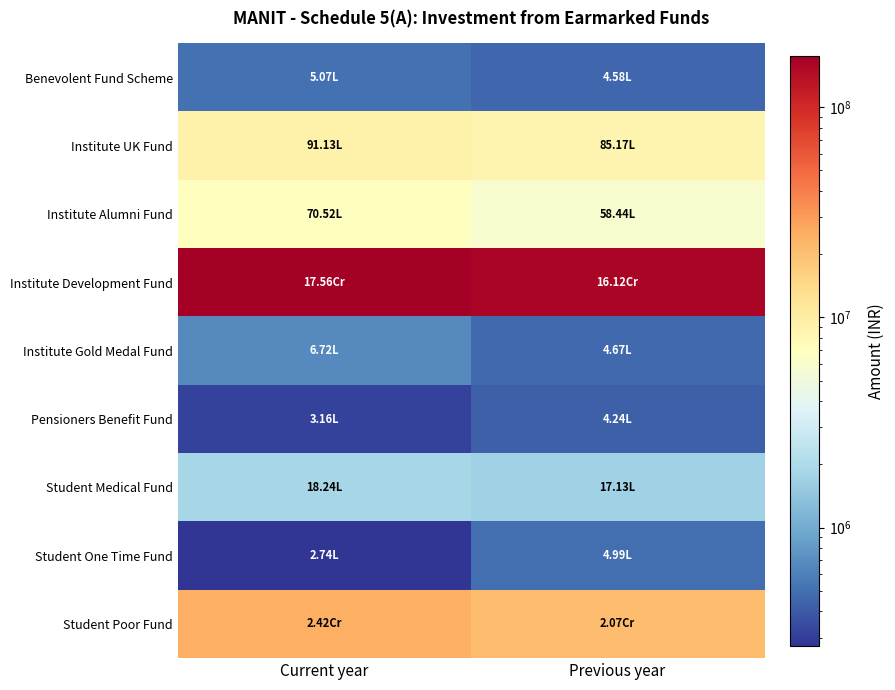

What is the total value across all series at Previous year?

199745574